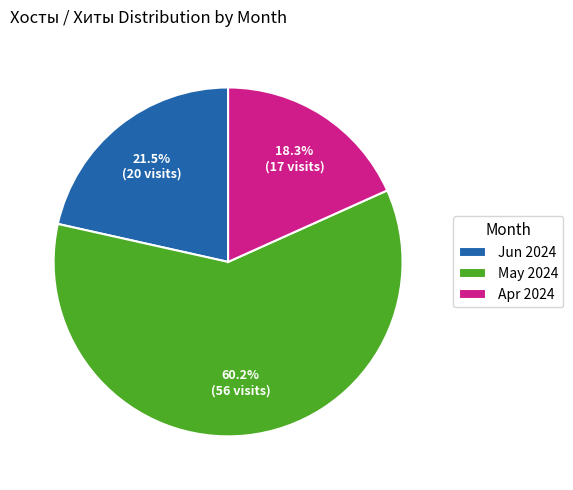

Approximately how many times larger is the value at May 2024 compared to Apr 2024?

3.3